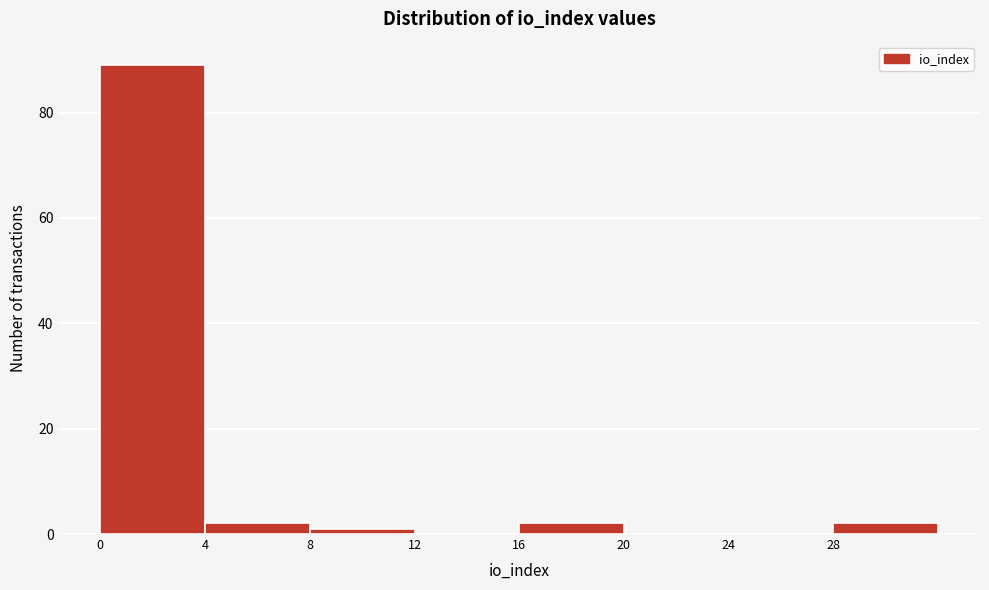

Over which range of the x-axis is the bar tallest?

0 to 4